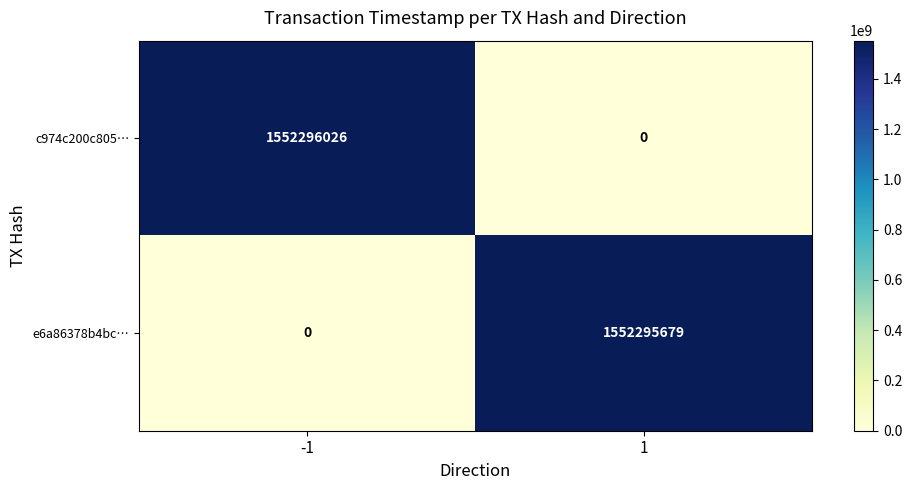

What is the difference between the highest and lowest values at -1?

1552296026